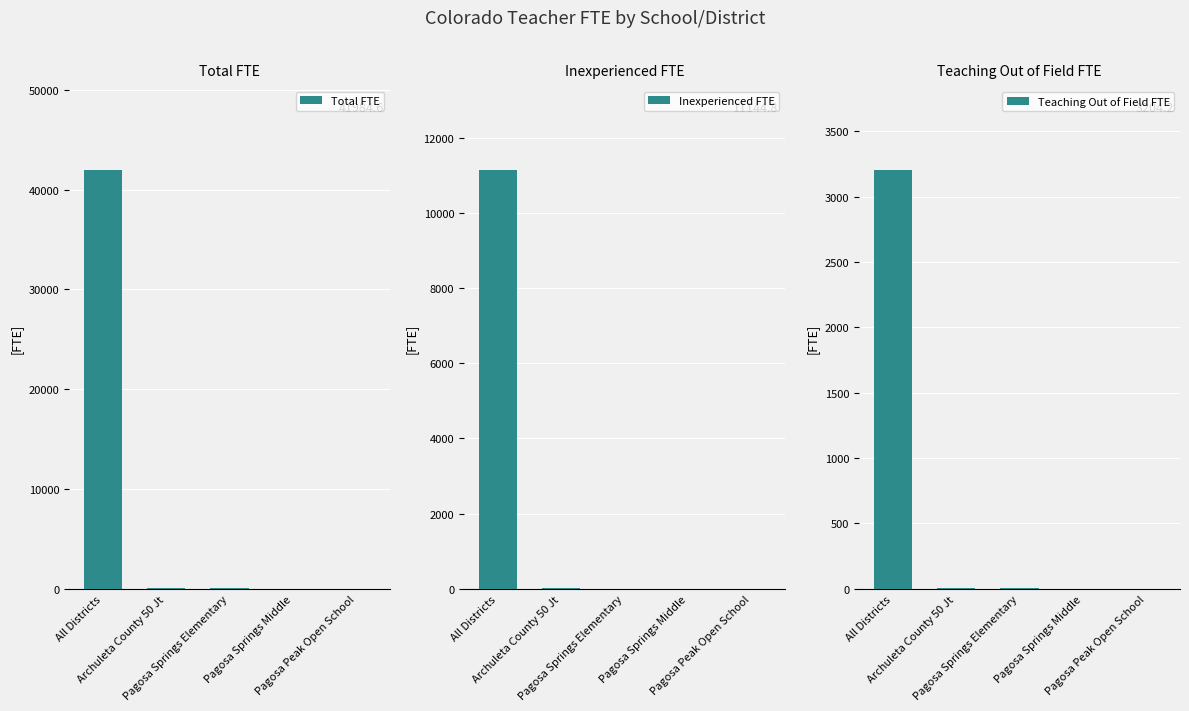

How many values in the Inexperienced FTE series are below 7?

2